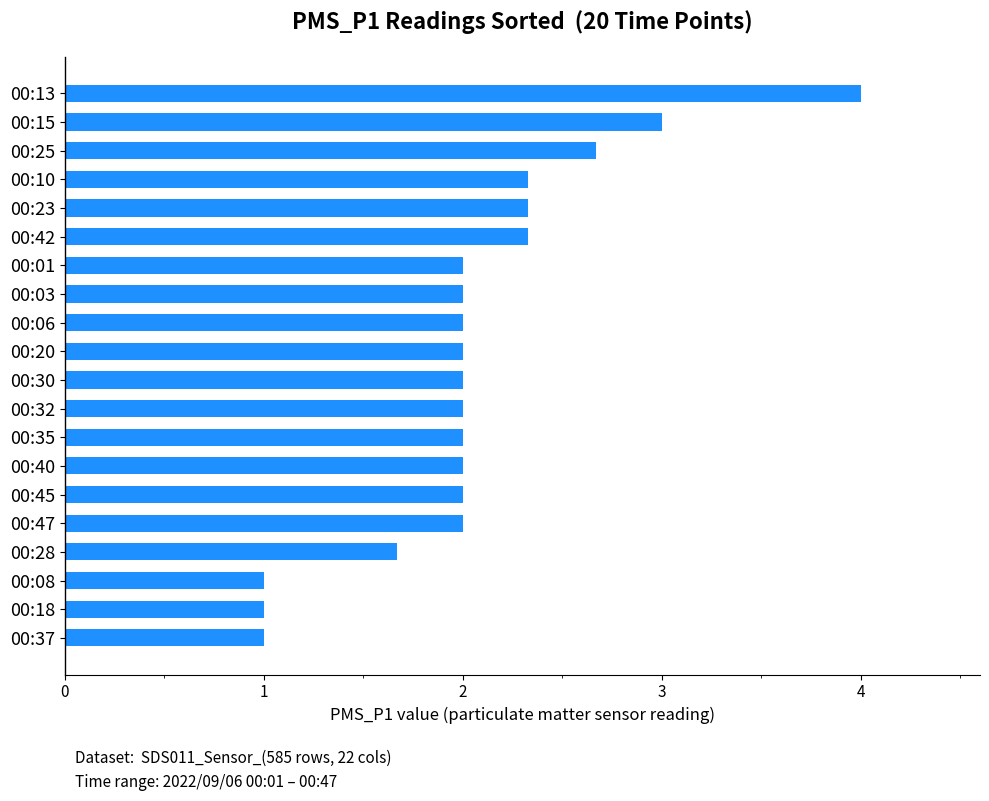

What is the maximum value shown in the chart?

4.0